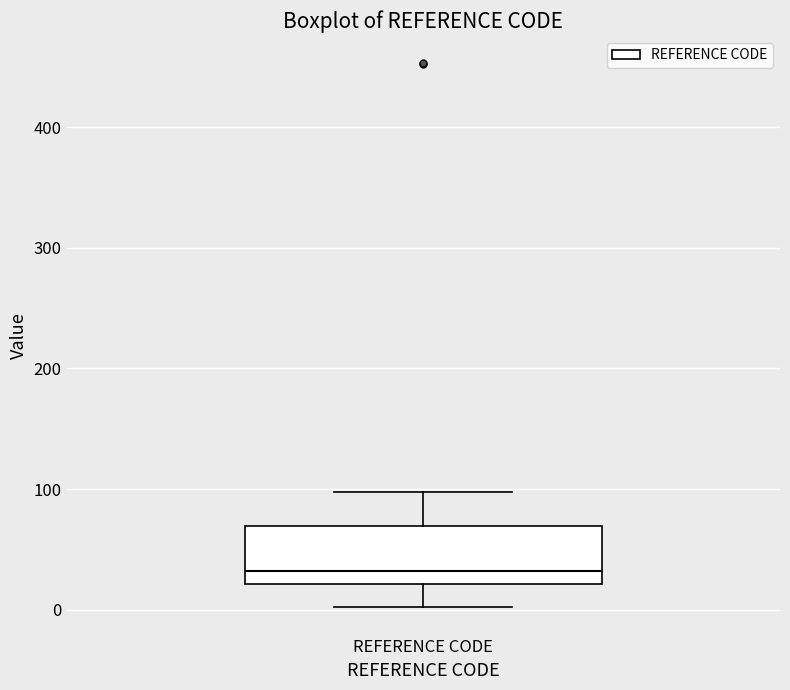

Transcribe this box plot: give where the median line is, the range the box spans, and where the two whiskers end, as read against the y-axis. The values are not printed on the chart, so give them approximately, as read against the axis.

median 30, box 20 to 70, whiskers 0 to 100